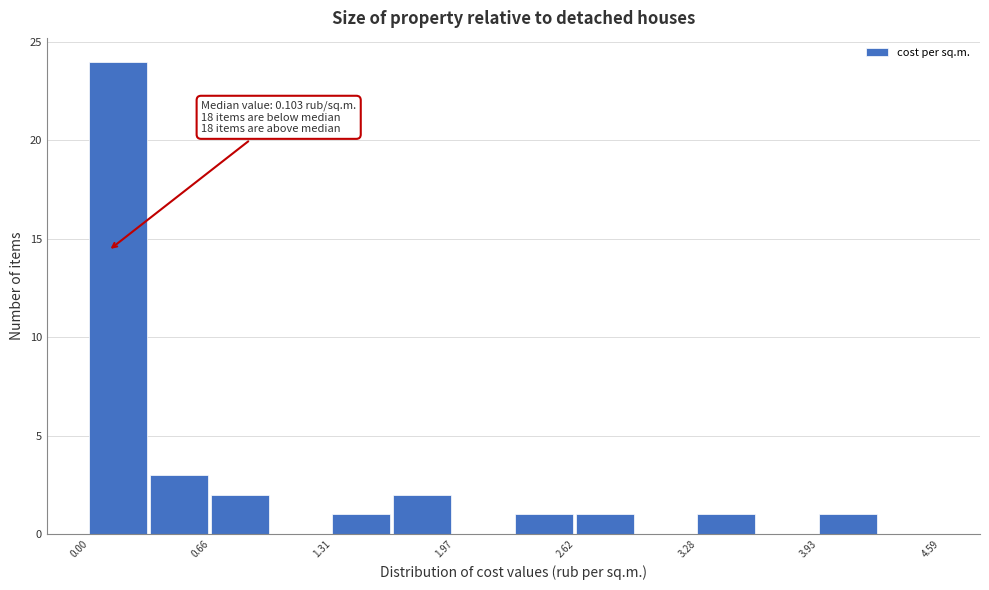

Around what value on the x-axis is the tallest bar? Give the approximate position of its centre, as read against the axis.

0.2